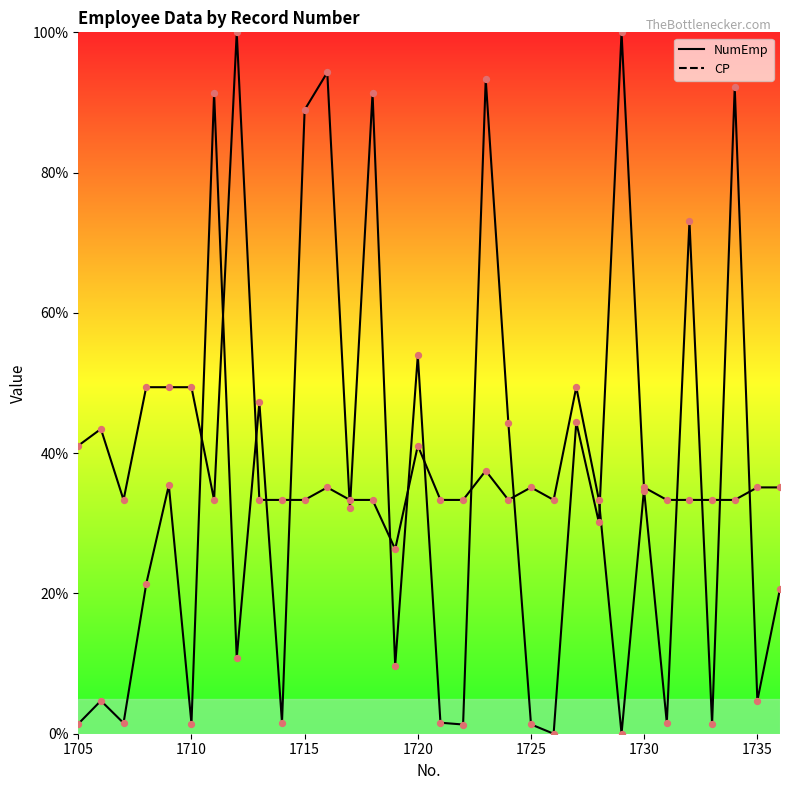

Which series has the largest total across all categories?

CP